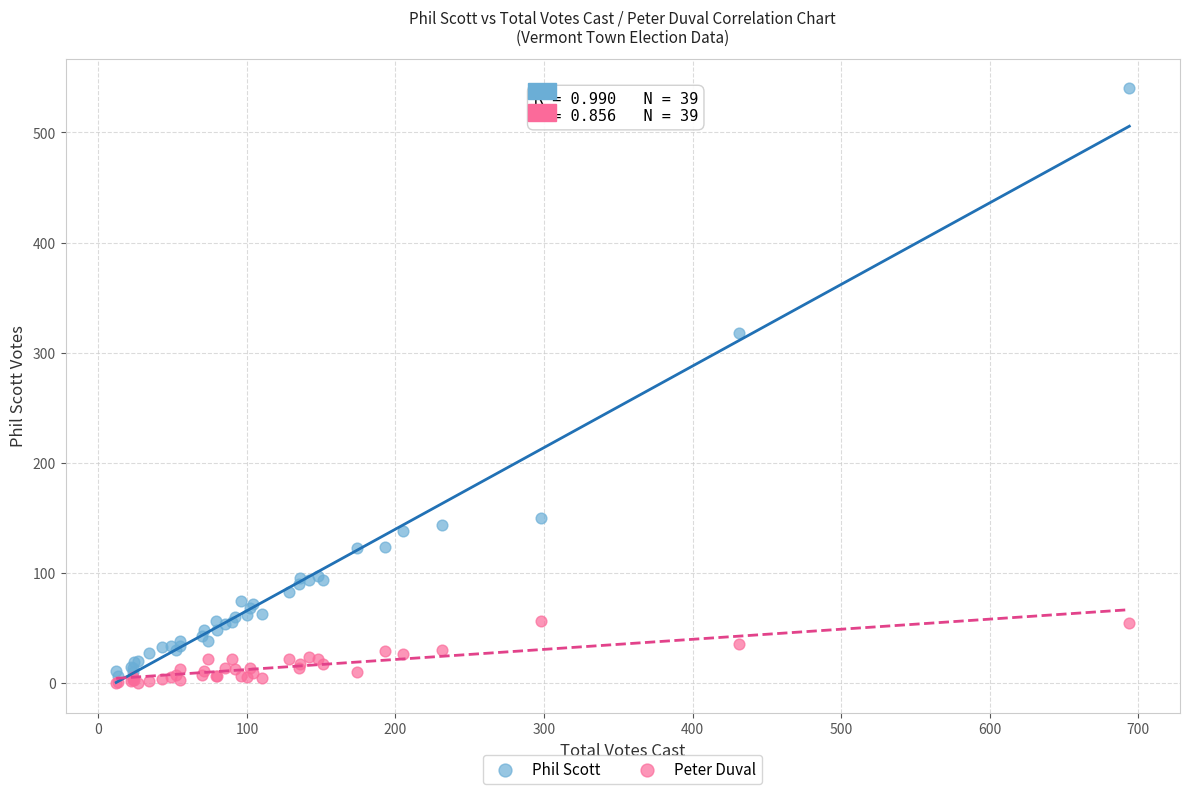

Which series has the largest Y range (max minus min)?

Phil Scott